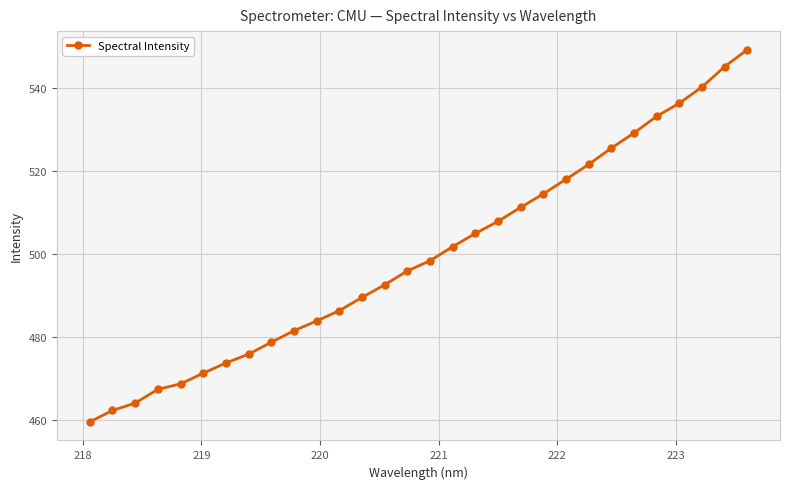

How many lines are shown in the chart?

1